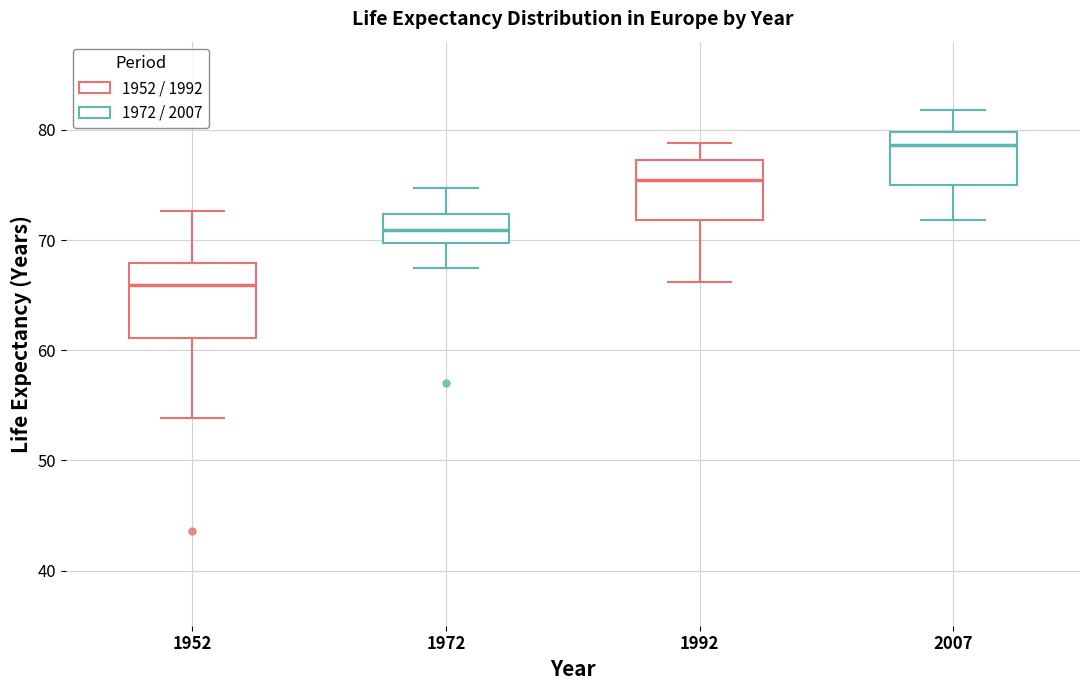

Which box's median line is the highest?

2007